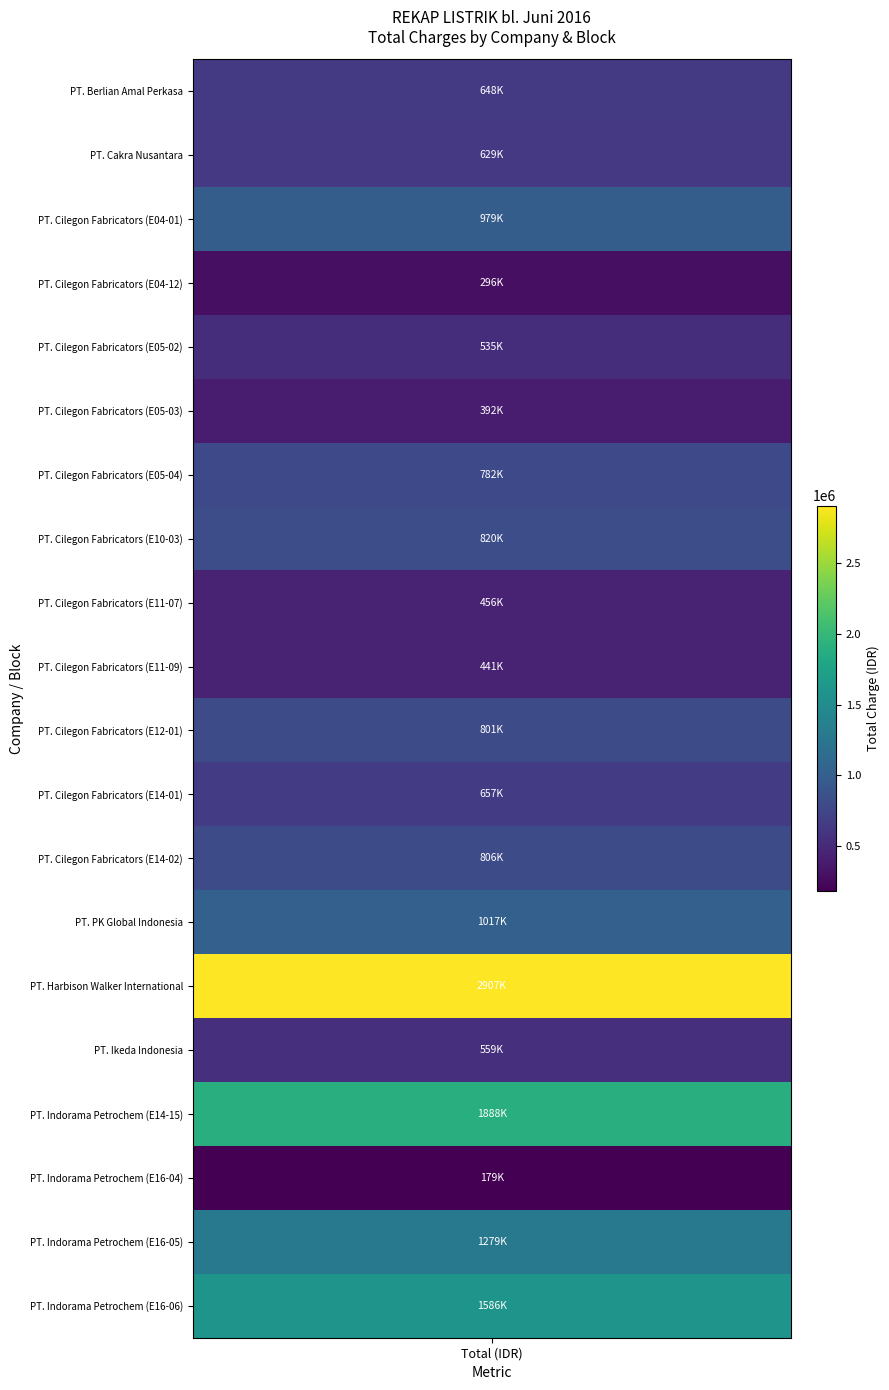

Rank the categories by value from lowest to highest.

17, 3, 5, 9, 8, 4, 15, 1, 0, 11, 6, 10, 12, 7, 2, 13, 18, 19, 16, 14